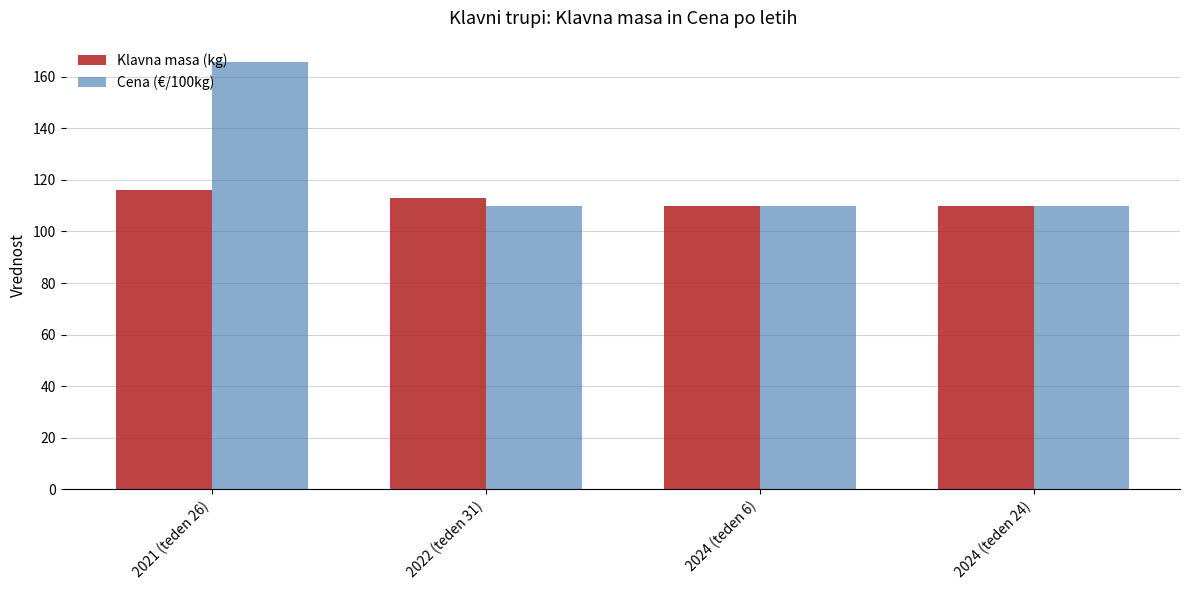

How many categories are shown in the chart?

4